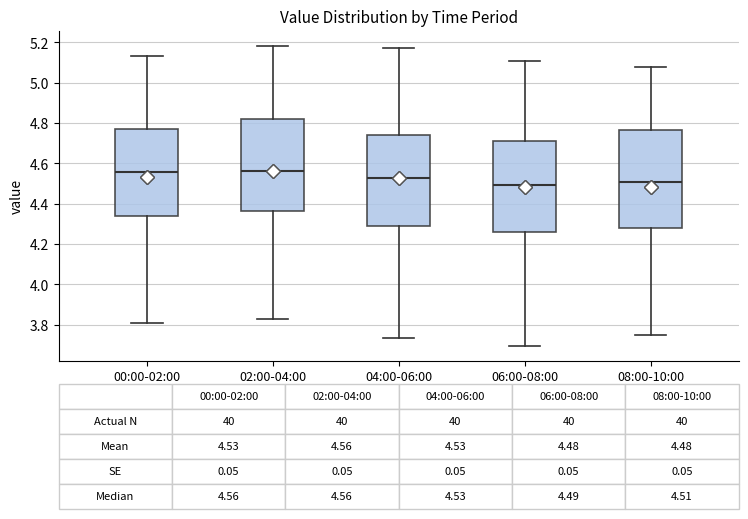

Which box is the tallest, from its lower edge to its upper edge?

08:00-10:00